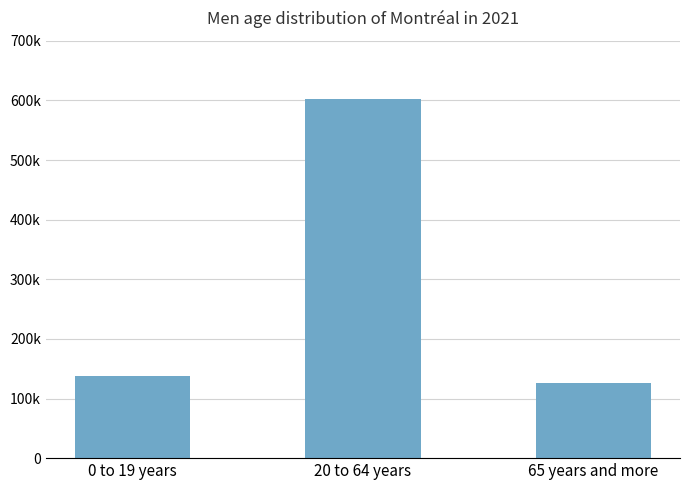

Reading left to right, extract all data points from this chart.

0 to 19 years=138255	20 to 64 years=603075	65 years and more=126635